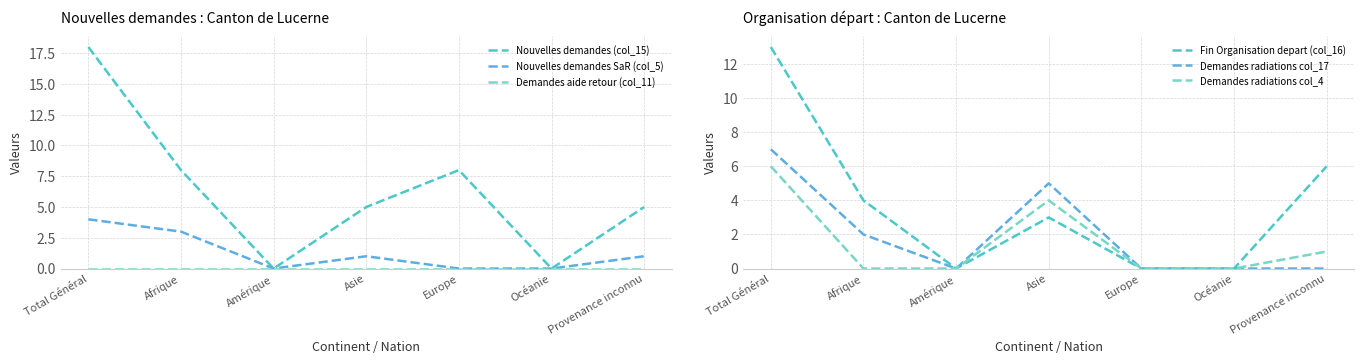

The value of Nouvelles demandes (col_15) at Provenance inconnu is 1. True or false?

False